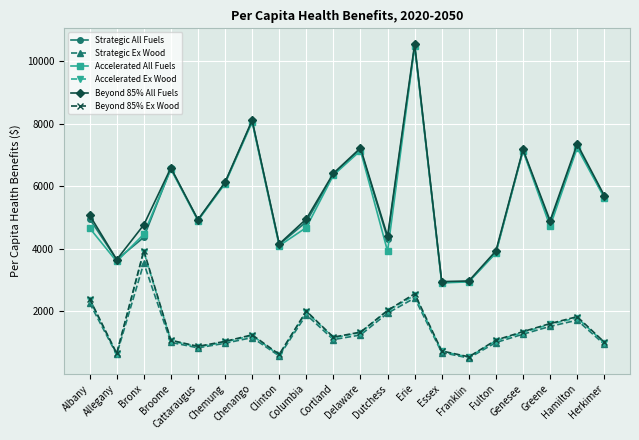

Where is the first local maximum for Strategic All Fuels?

Broome